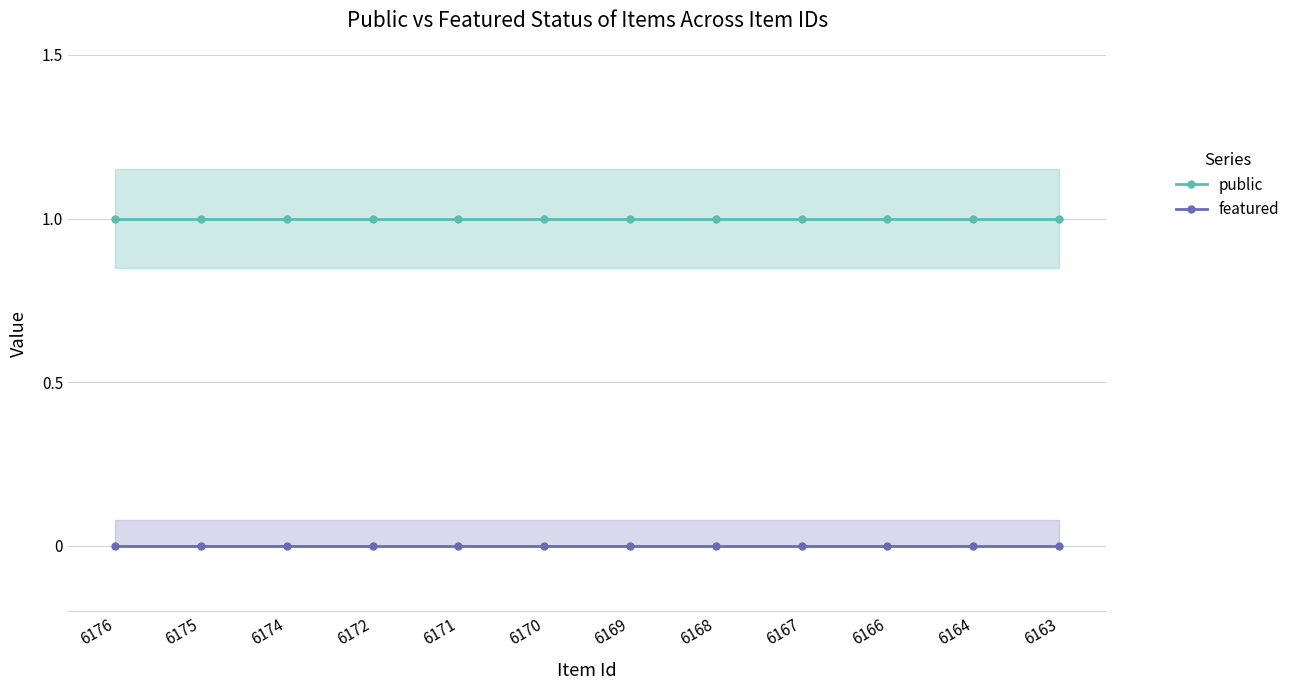

Is it true that public equals 1 at 6172?

True